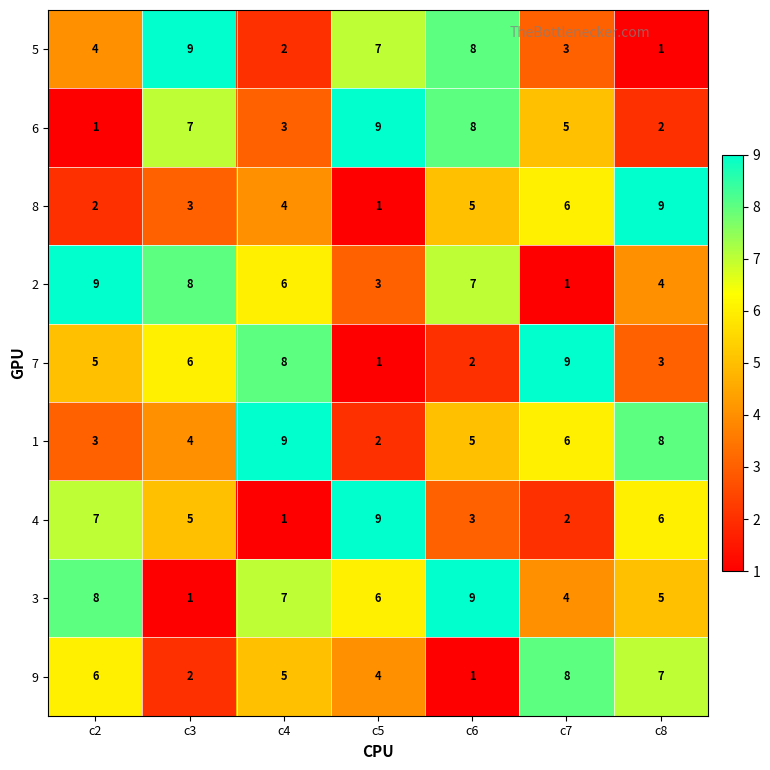

Which category has the highest value in the 3 series?

c6